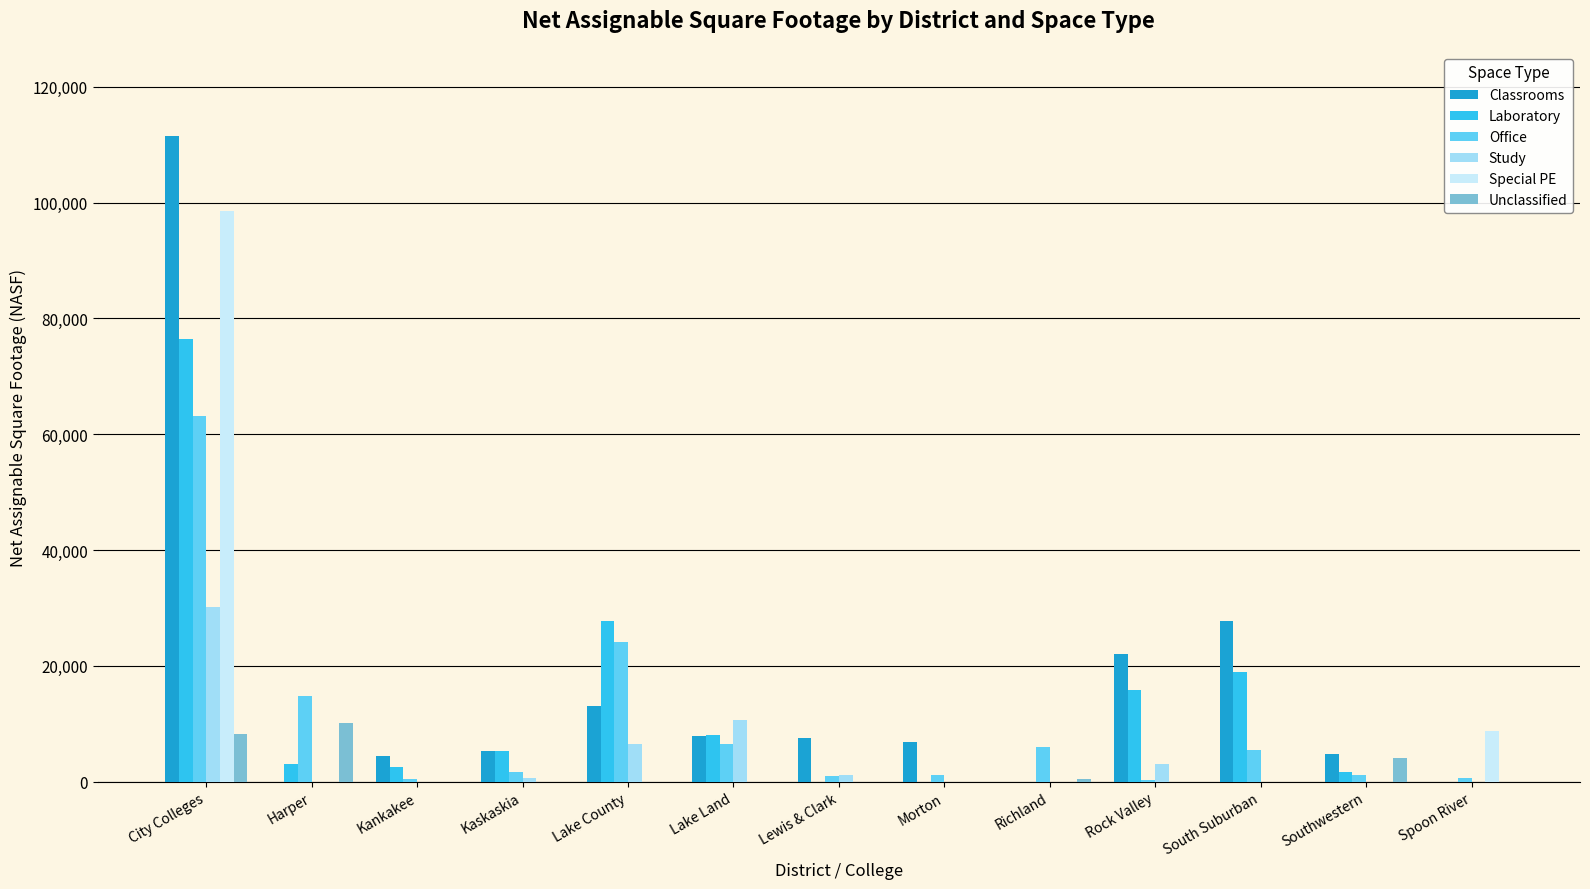

Between Lake Land and Richland, which series saw the biggest shift?

Study